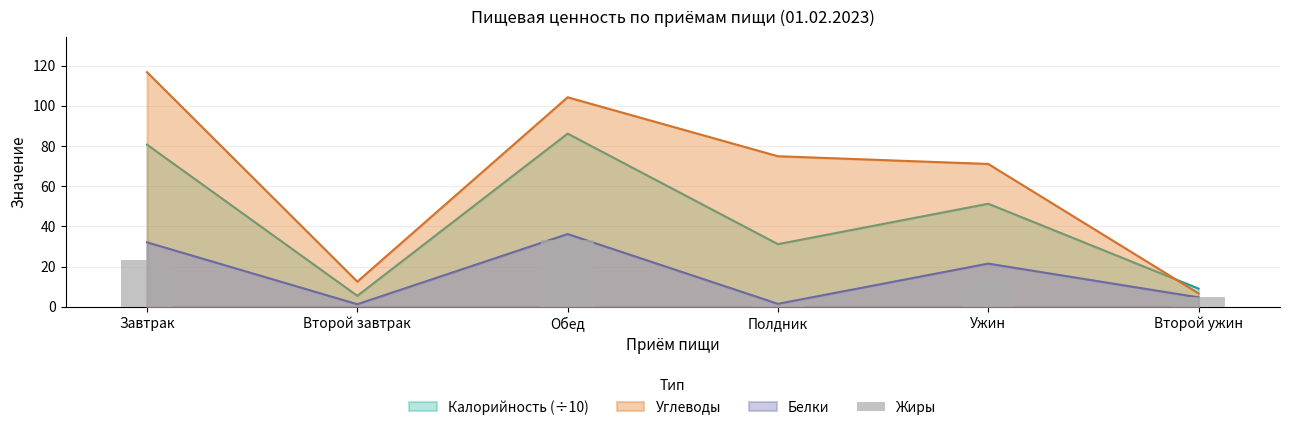

Where does the data first go above 14?

Завтрак